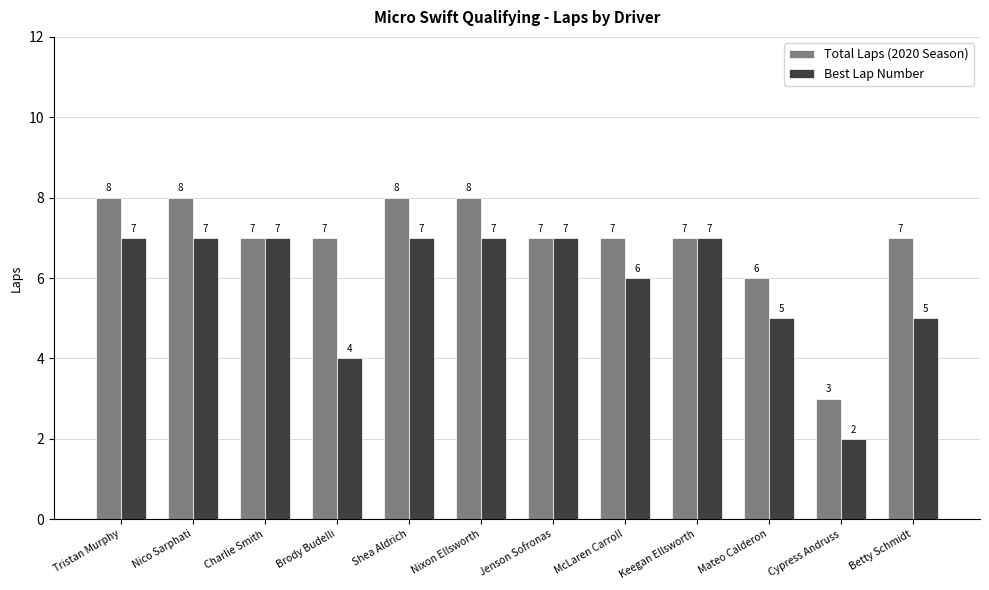

How many groups of bars are there?

12